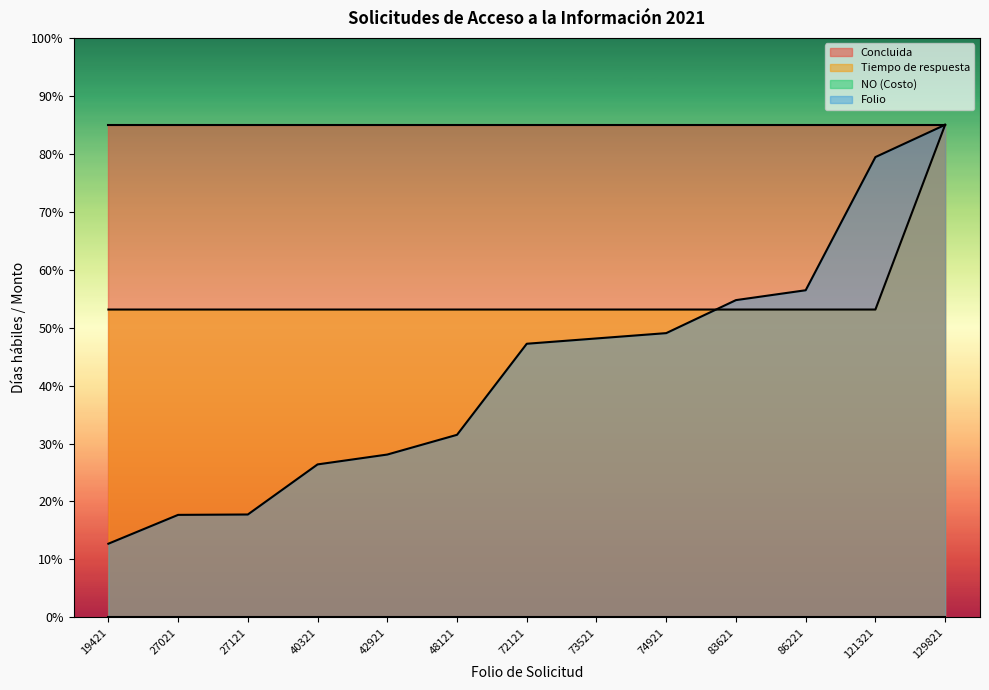

Reading left to right, list all the values displayed in this chart.

Tiempo de respuesta: 53.1	53.1	53.1	53.1	53.1	53.1	53.1	53.1	53.1	53.1	53.1	53.1	85.0
Folio: 12.7	17.7	17.8	26.4	28.1	31.5	47.2	48.1	49.1	54.8	56.5	79.4	85.0